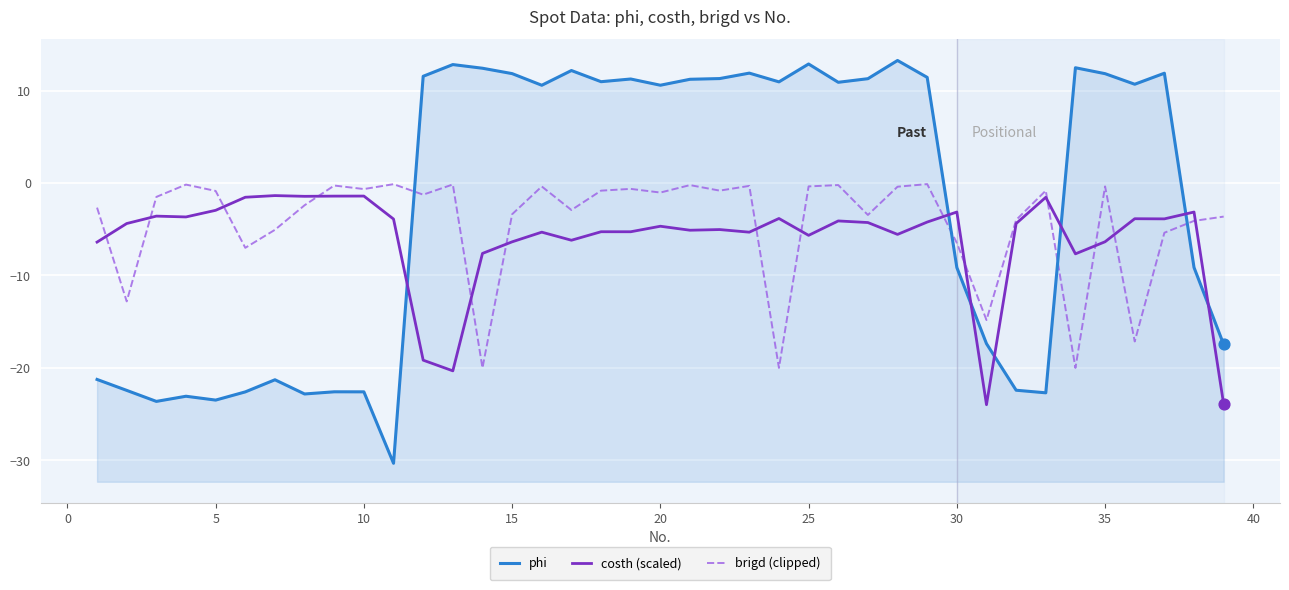

What is the total value across all series at 20?

4.9